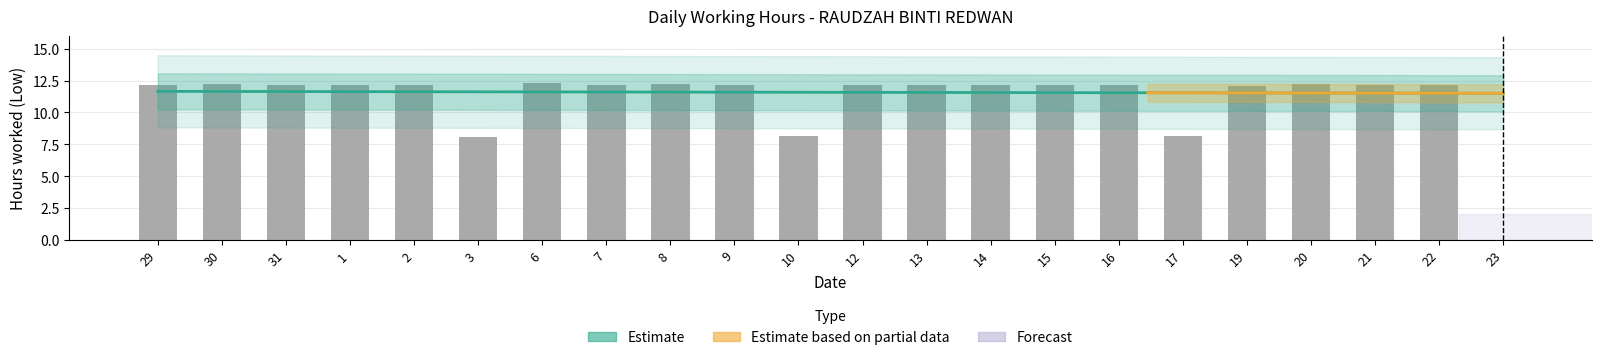

Where does the data first go above 12?

29